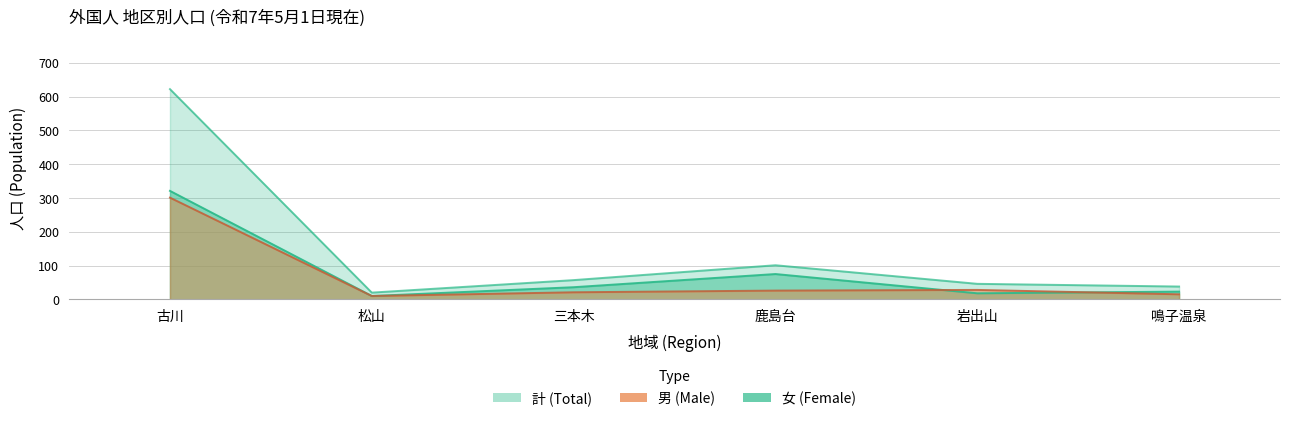

True or false: 計 (Total) and 男 (Male) cross at least once.

False